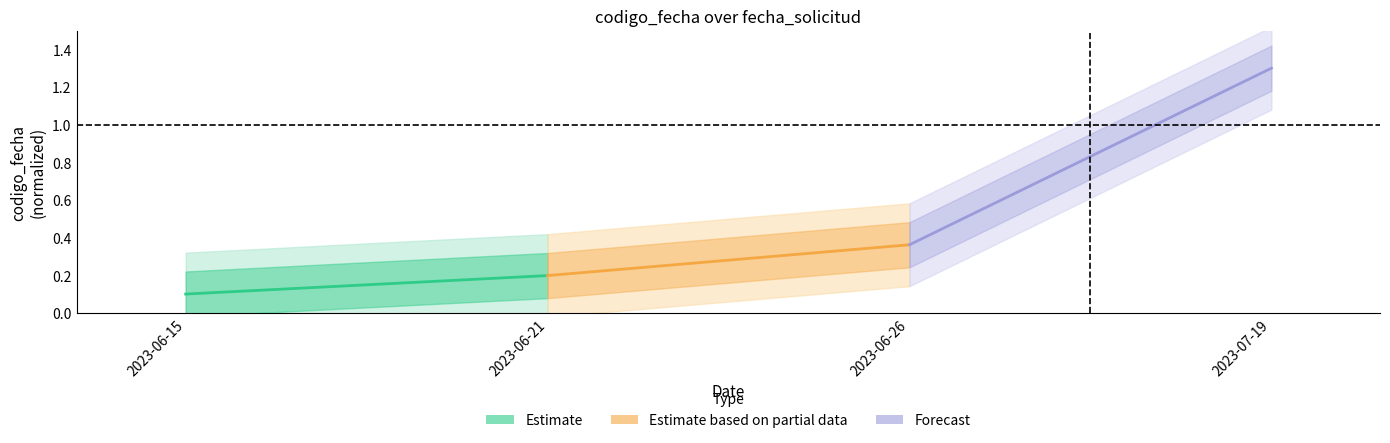

Reading left to right, transcribe all the data shown in this chart.

Estimate: 0.1	0.2
Estimate based on partial data: 0.2	0.4
Forecast: 0.4	1.3